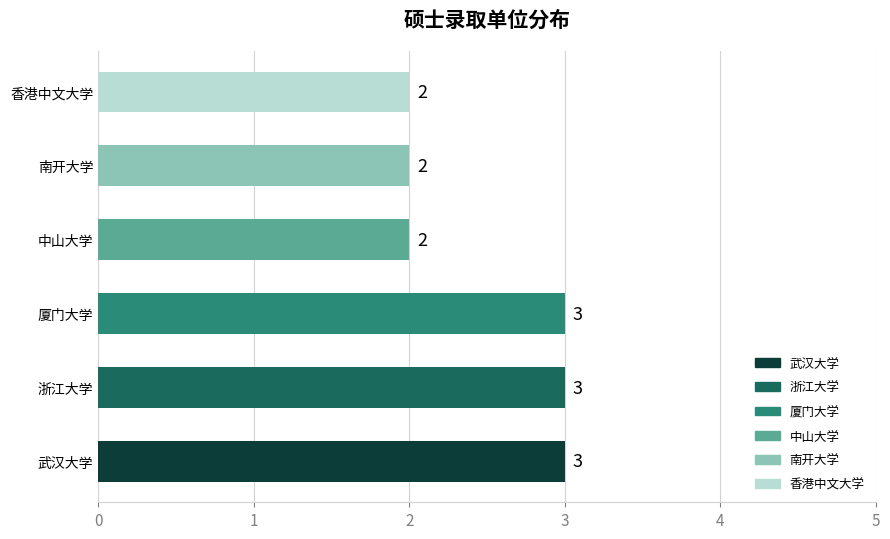

Are the bars grouped side by side (vs. stacked)?

No